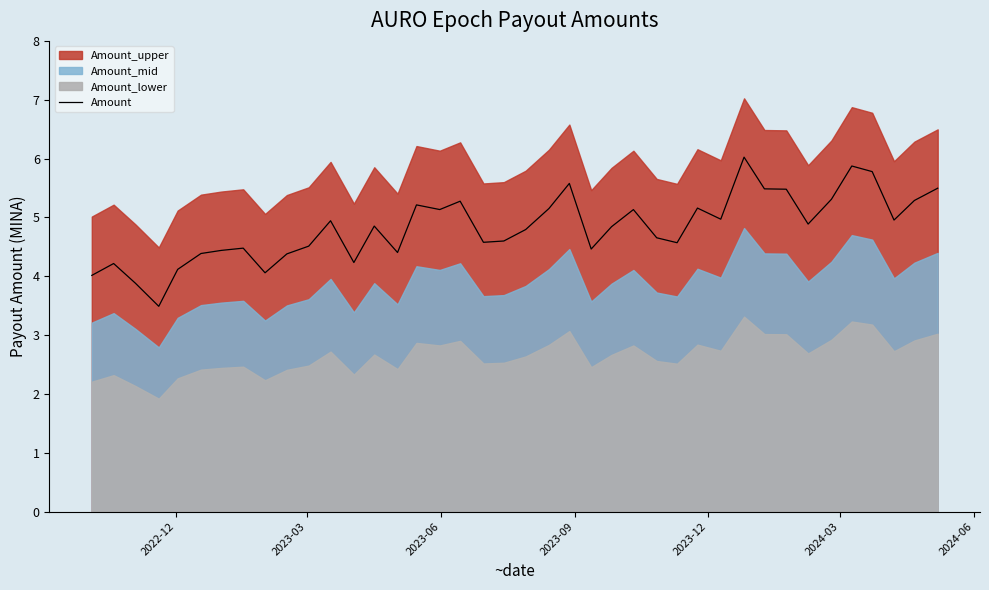

How many categories are shown in the chart?

40